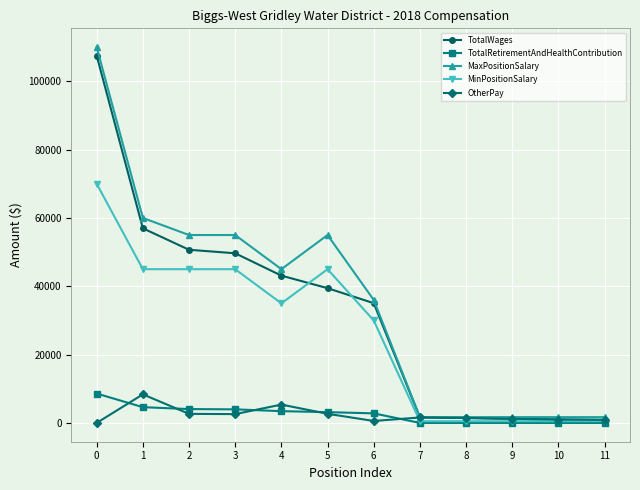

What is the difference between the second highest and minimum values in the TotalRetirementAndHealthContribution series?

4611